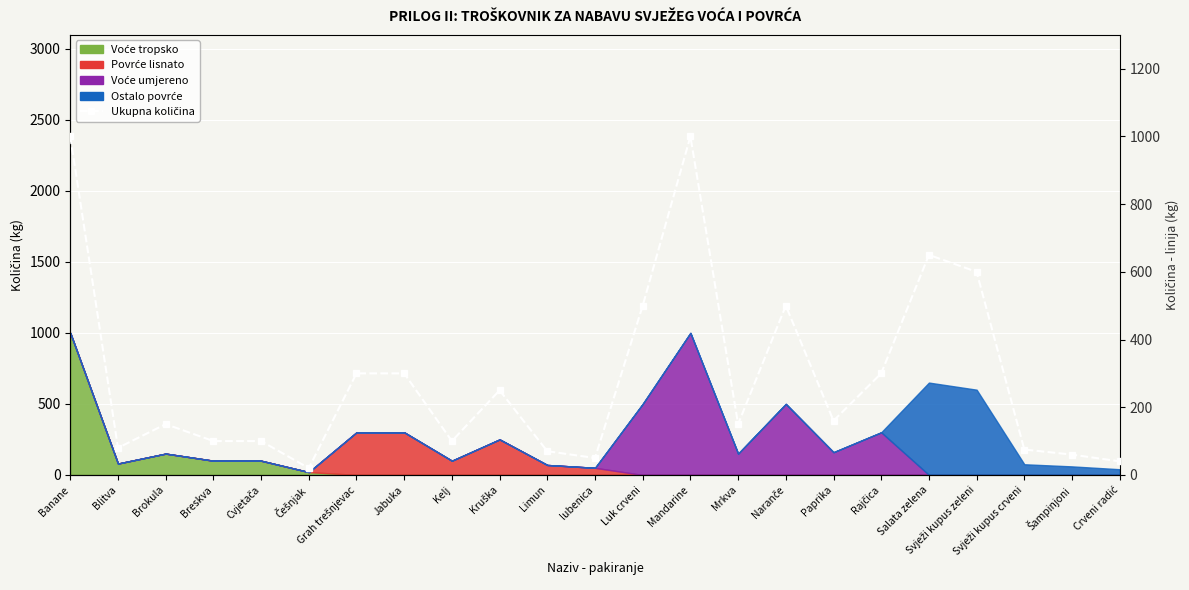

What position from the left is Breskva?

4